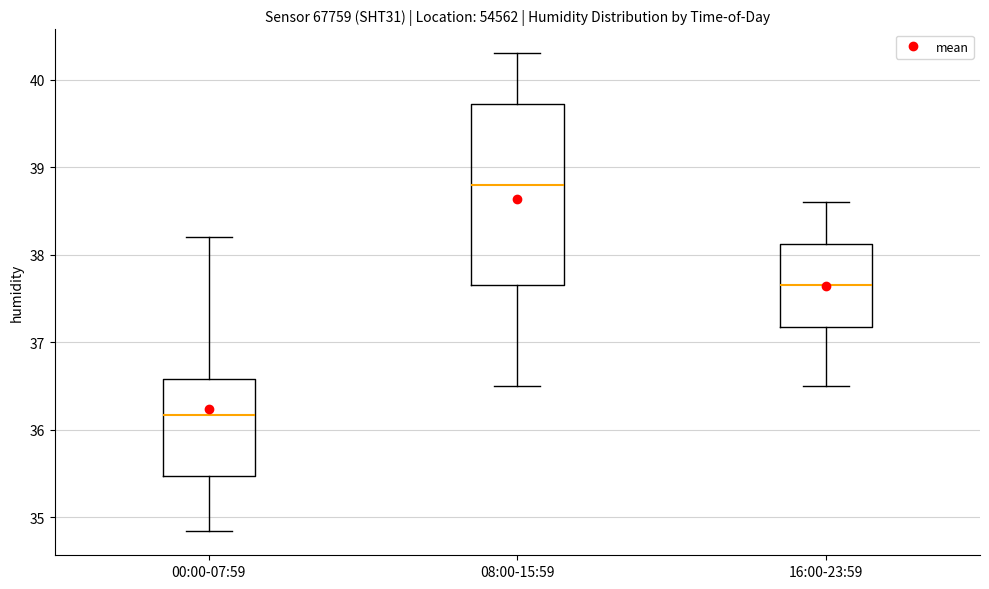

Reading left to right, read every box against the y-axis: the position of its median line, the range the box covers, and the ends of its whiskers. The values are not printed on the chart, so give them approximately, as read against the axis.

00:00-07:59: median 36.2, box 35.5 to 36.6, whiskers 34.8 to 38.2
08:00-15:59: median 38.8, box 37.7 to 39.7, whiskers 36.5 to 40.3
16:00-23:59: median 37.7, box 37.2 to 38.1, whiskers 36.5 to 38.6